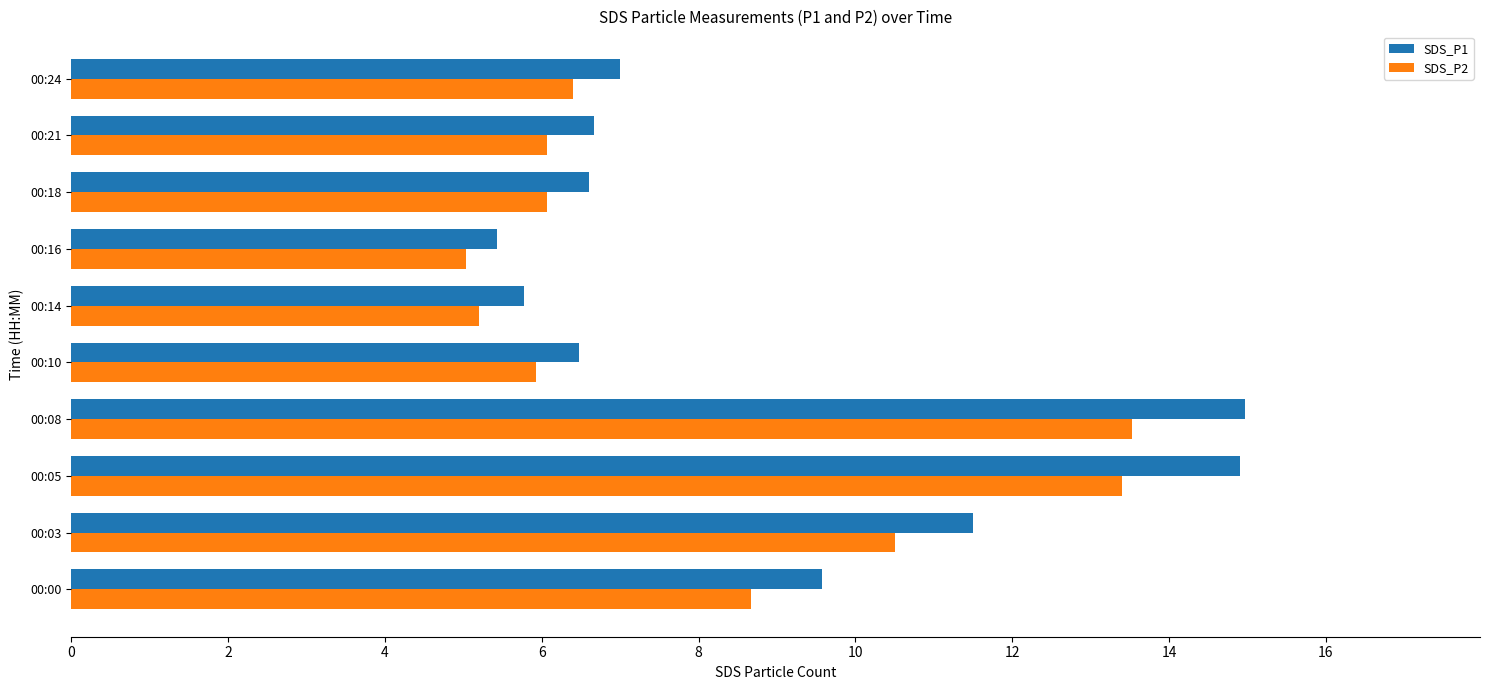

What is the average value of the SDS_P1 series?

8.9